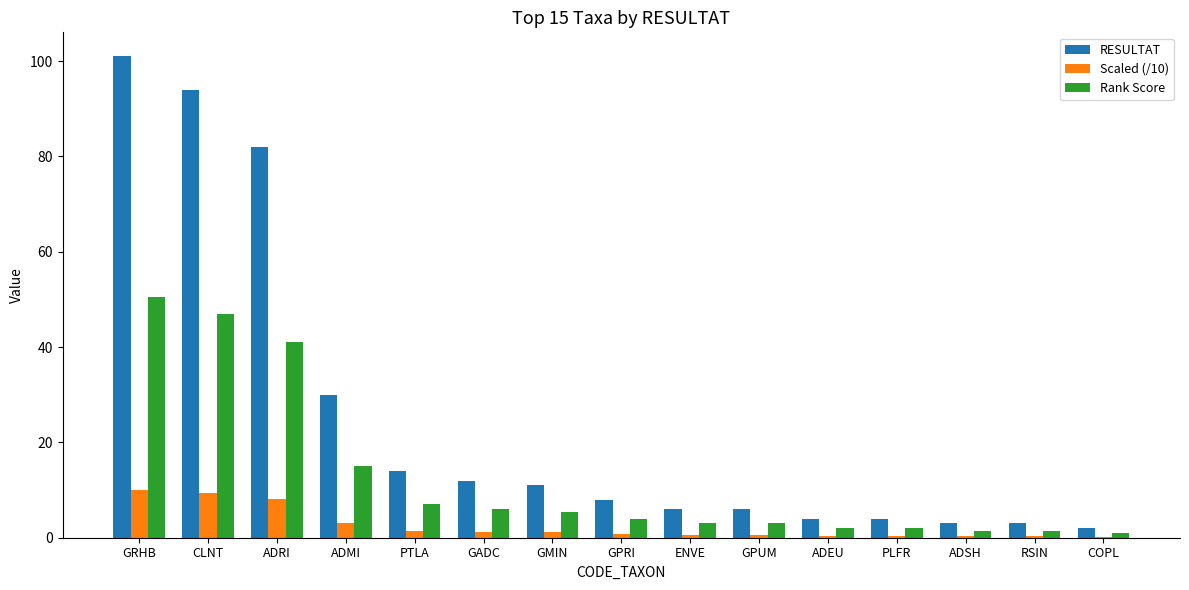

What is the sum of all Scaled (/10) values?

38.0